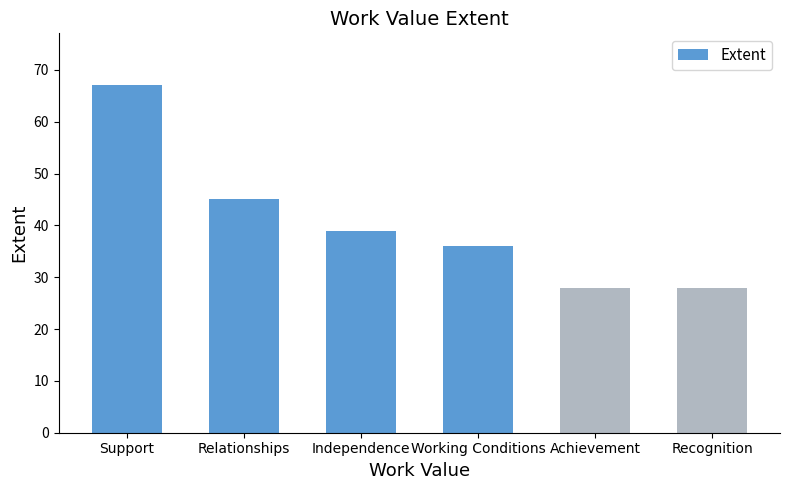

How many data points does each series have?

6